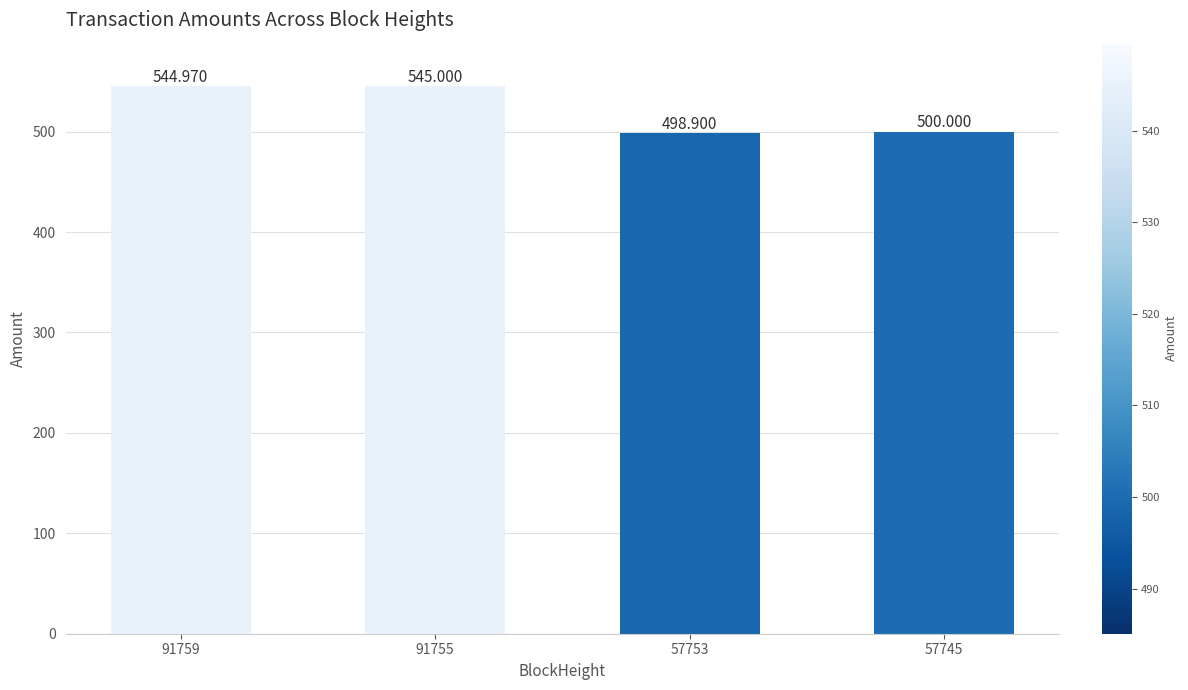

At which category does the chart reach its peak across all series?

91755